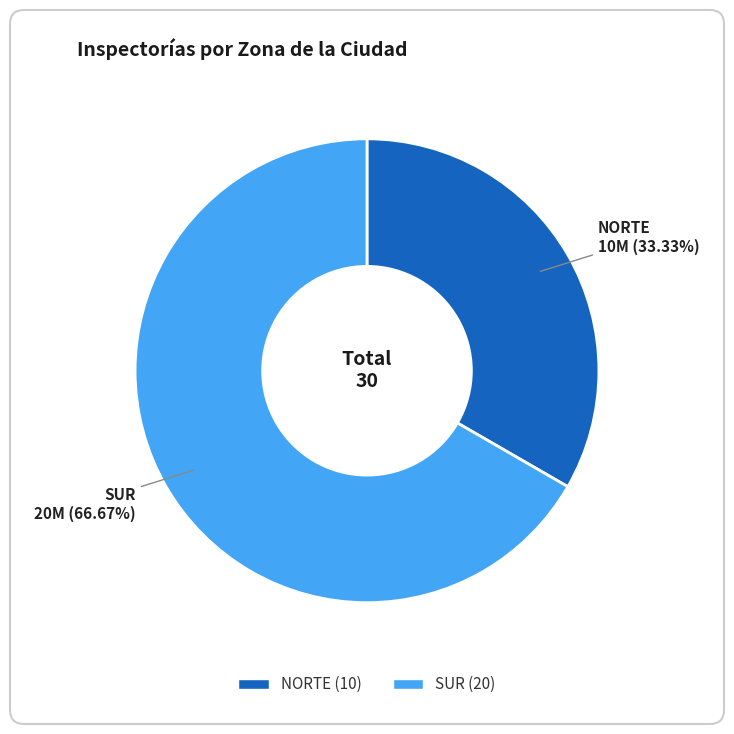

Which slice represents more than half of the pie?

SUR